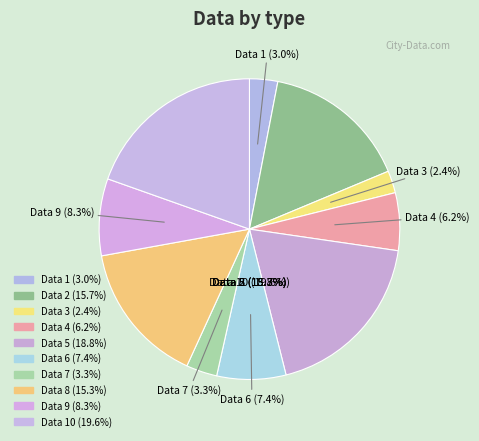

Which has a higher value, Data 6 or Data 7?

Data 6